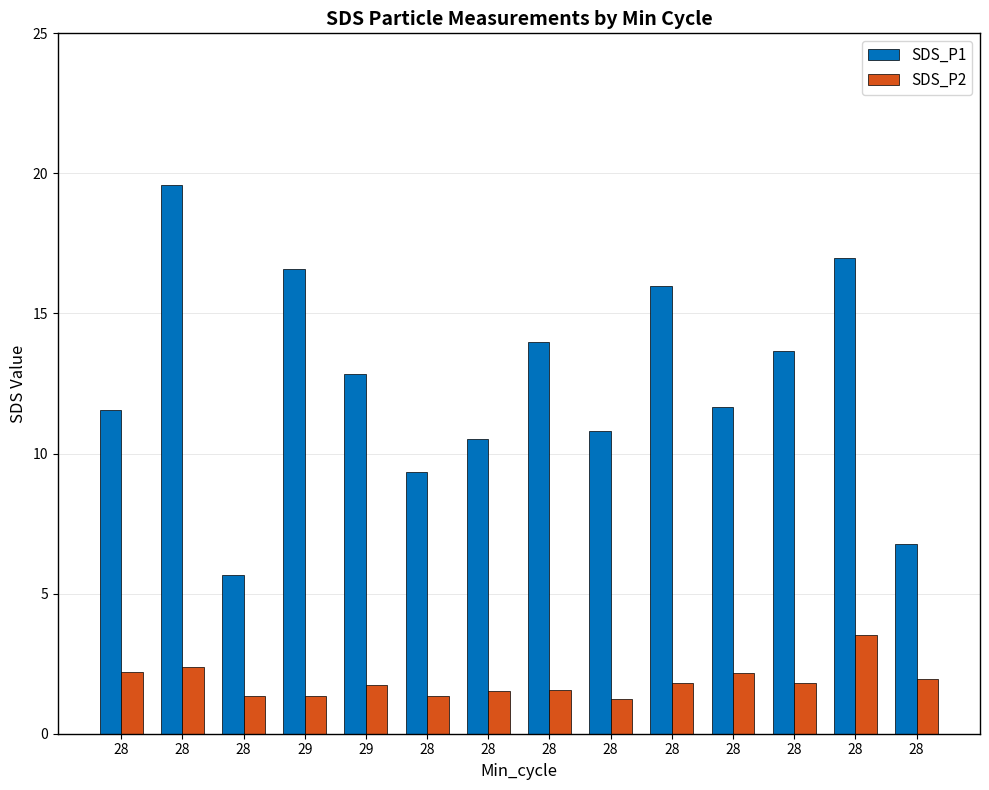

The SDS_P2 series shows 1.8 at 28. True or false?

True